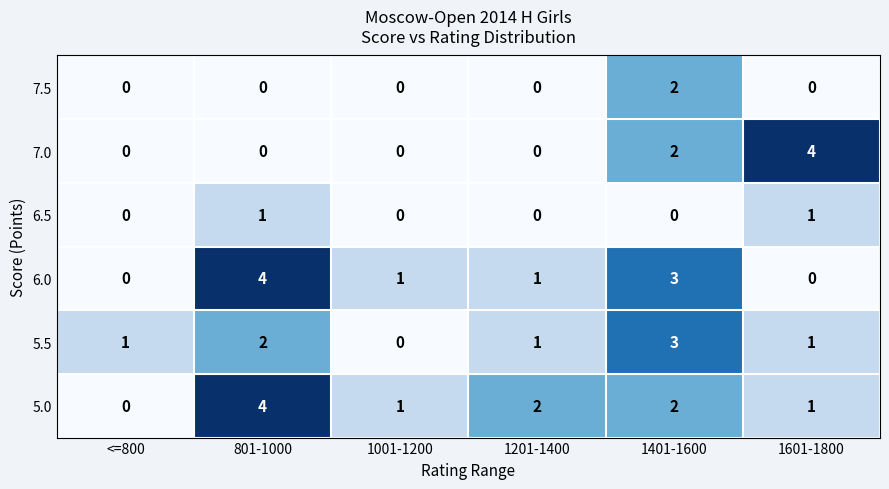

What is the difference between the highest and lowest values at 801-1000?

4